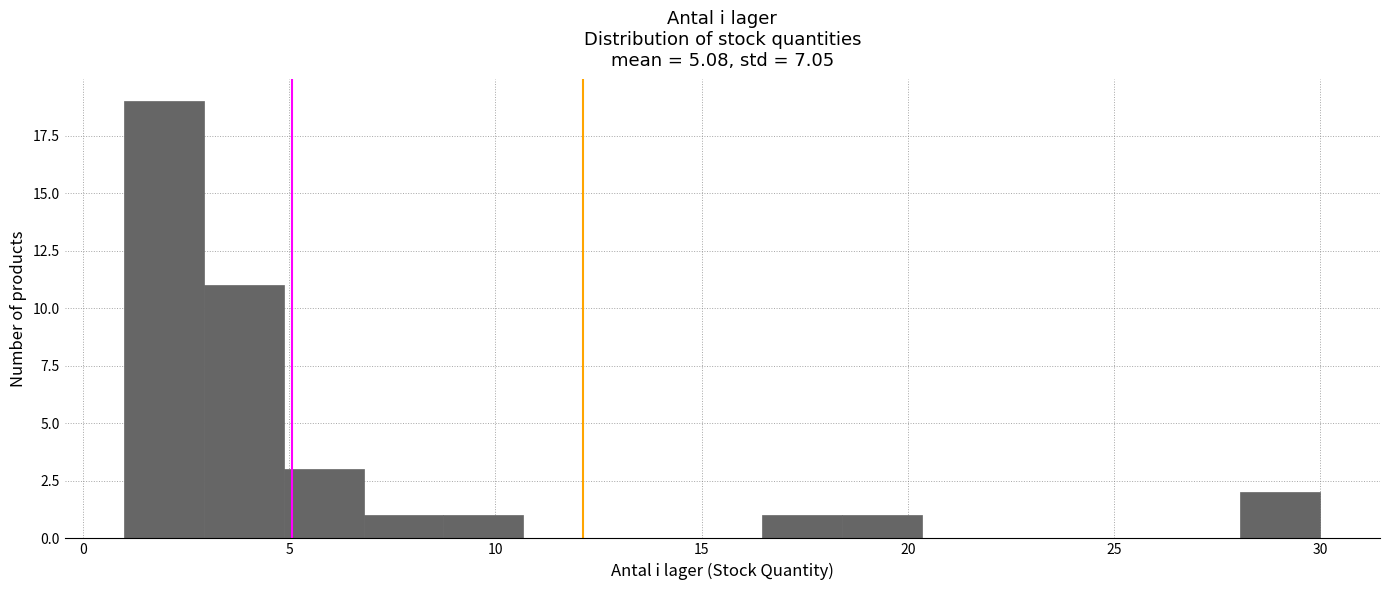

Read against the x-axis, roughly where is the centre of the tallest bar?

2.0